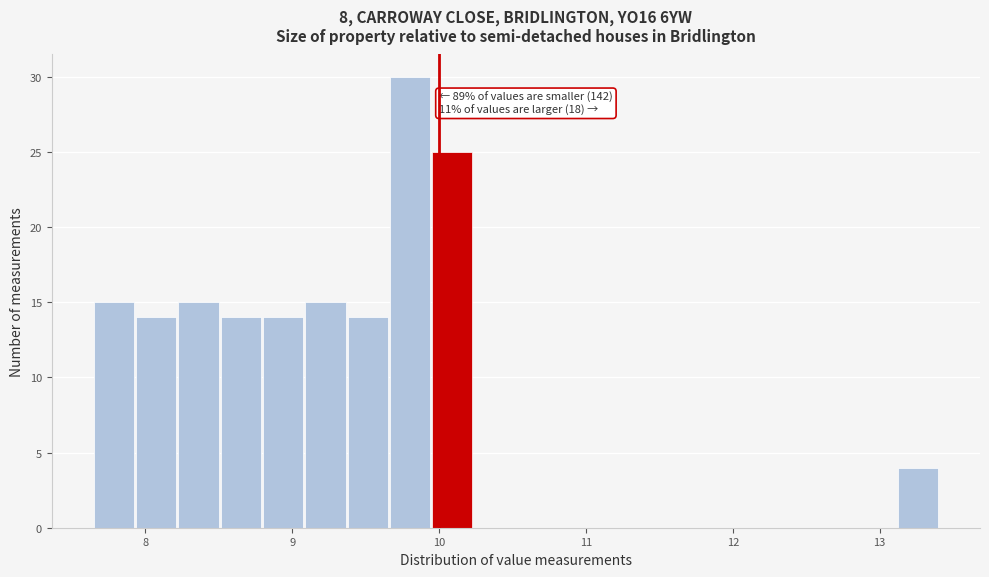

Around what value on the x-axis is the tallest bar? Give the approximate position of its centre, as read against the axis.

9.8